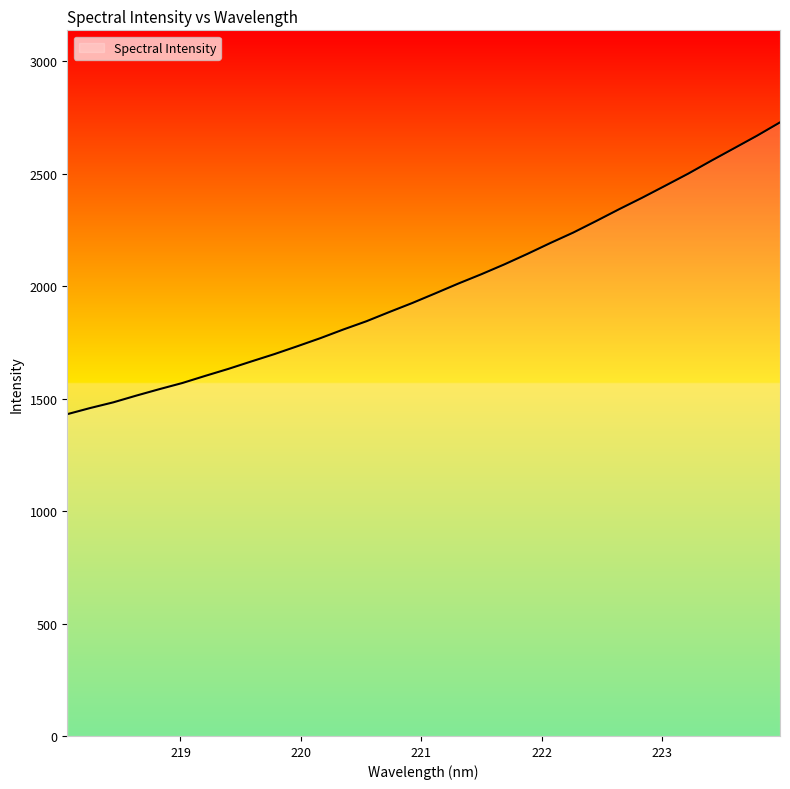

What is the maximum value shown in the chart?

2728.4